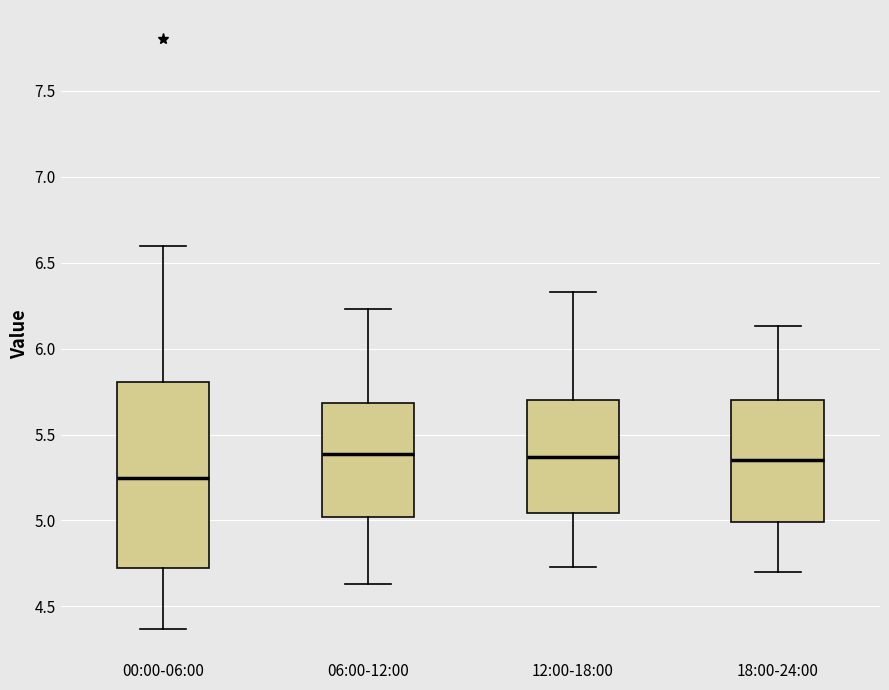

Reading left to right, read every box against the y-axis: the position of its median line, the range the box covers, and the ends of its whiskers. The values are not printed on the chart, so give them approximately, as read against the axis.

00:00-06:00: median 5.25, box 4.70 to 5.80, whiskers 4.35 to 6.60
06:00-12:00: median 5.40, box 5.00 to 5.70, whiskers 4.65 to 6.25
12:00-18:00: median 5.35, box 5.05 to 5.70, whiskers 4.75 to 6.35
18:00-24:00: median 5.35, box 5.00 to 5.70, whiskers 4.70 to 6.15